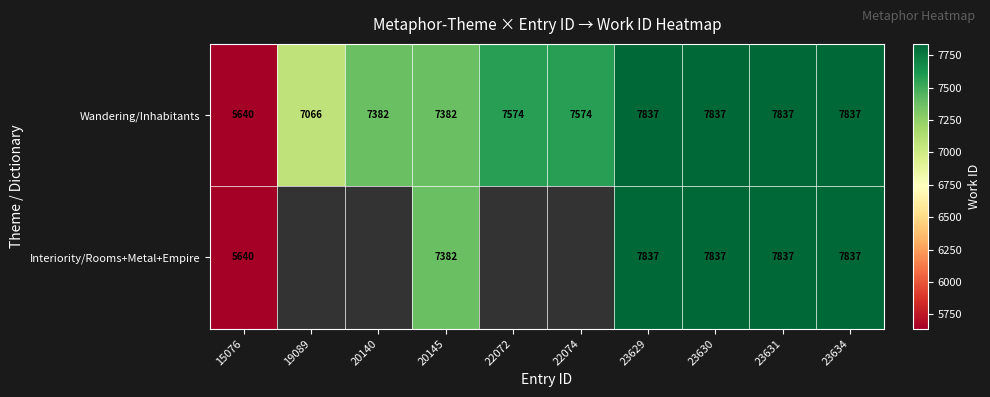

Which category has the lowest value in the Wandering/Inhabitants series?

15076